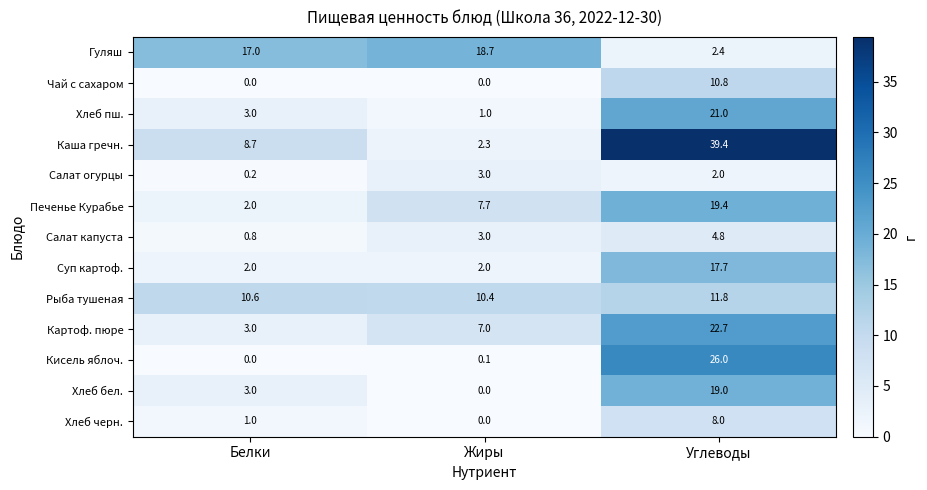

At which label is Салат капуста closest to 2?

Жиры